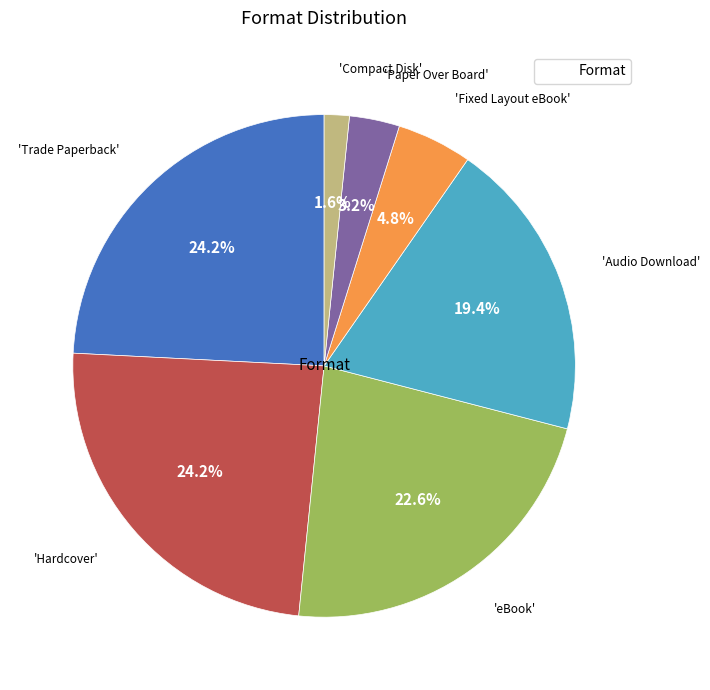

Does any single category account for the majority?

No